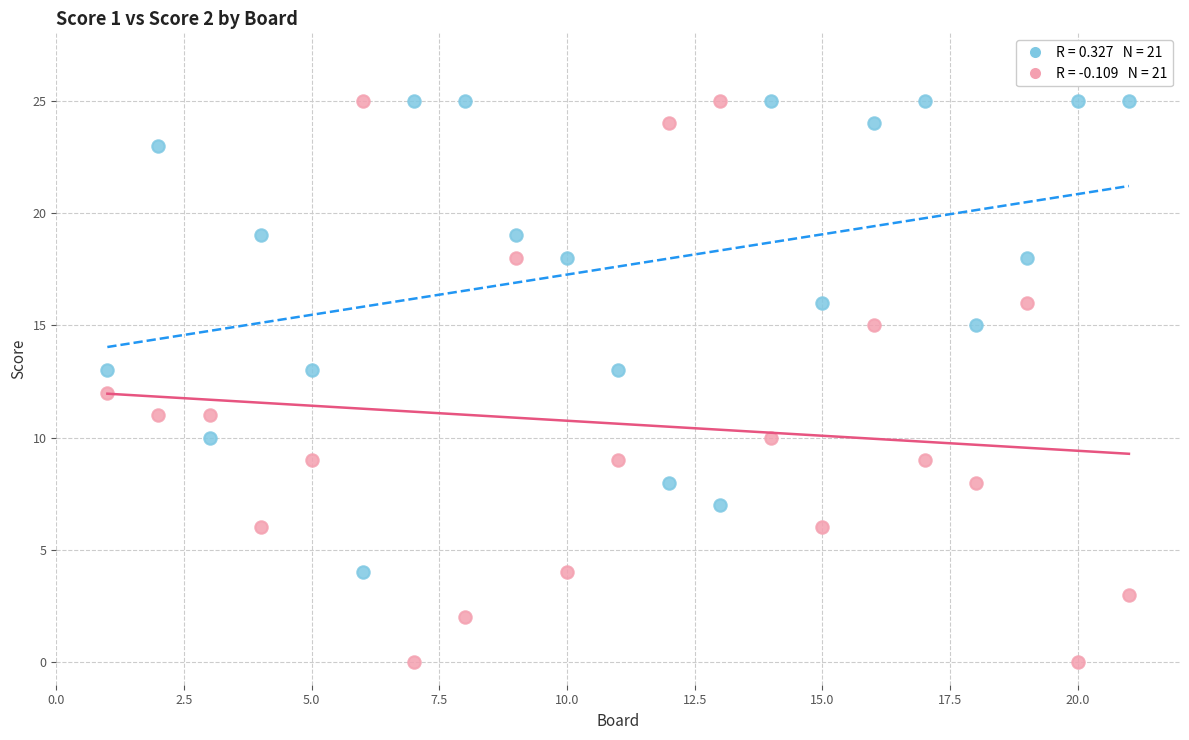

Across all data points, what is the range of X values (max minus min)?

20